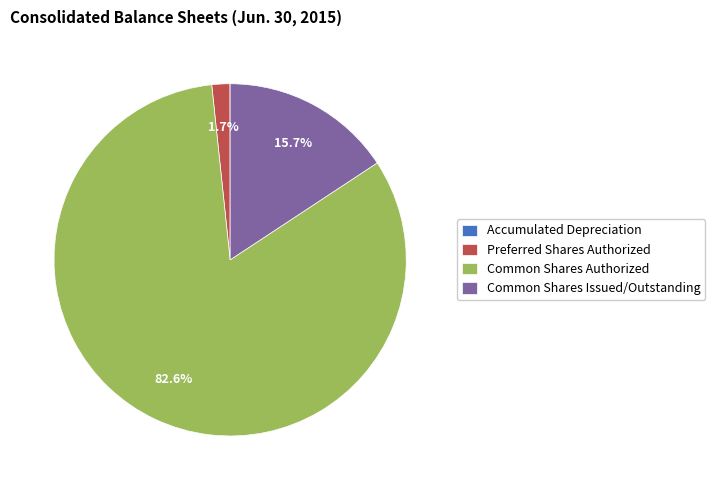

What is the majority slice?

Common Shares Authorized